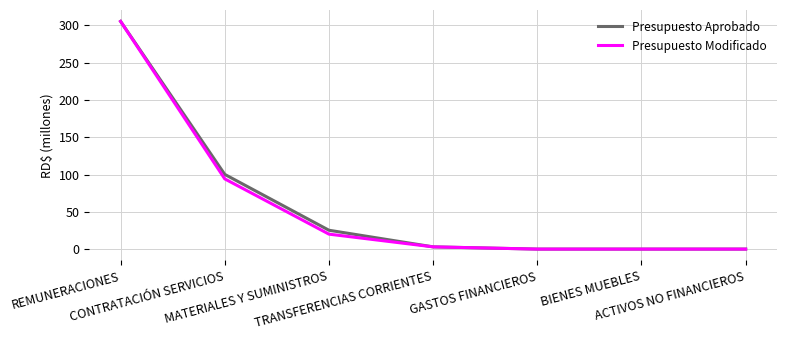

What is the greatest value displayed?

305.5